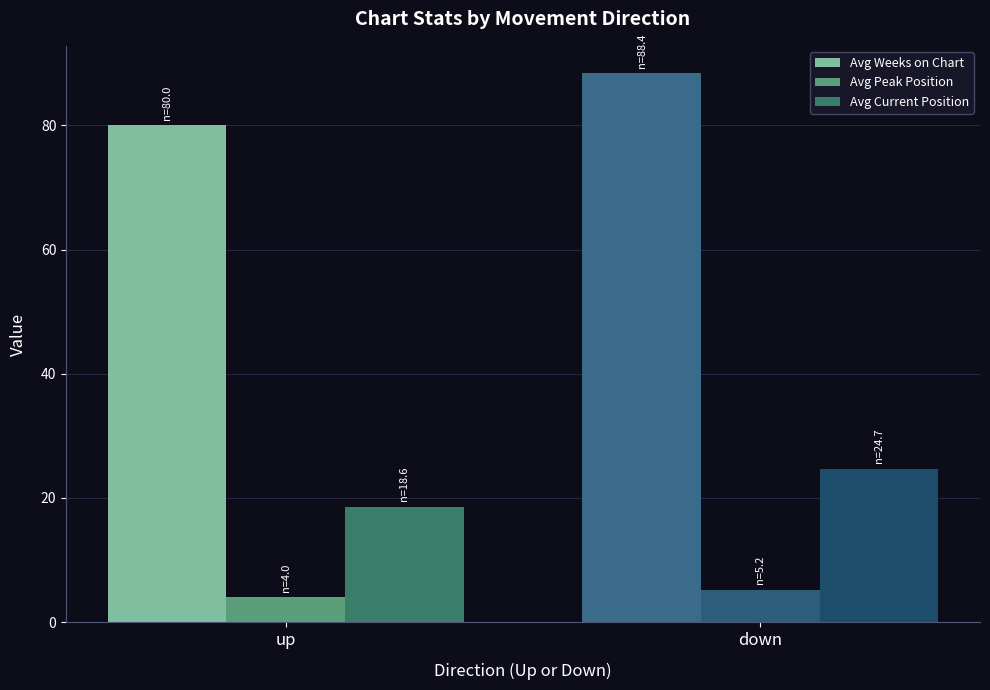

Where does the Avg Current Position series first go above 24?

down